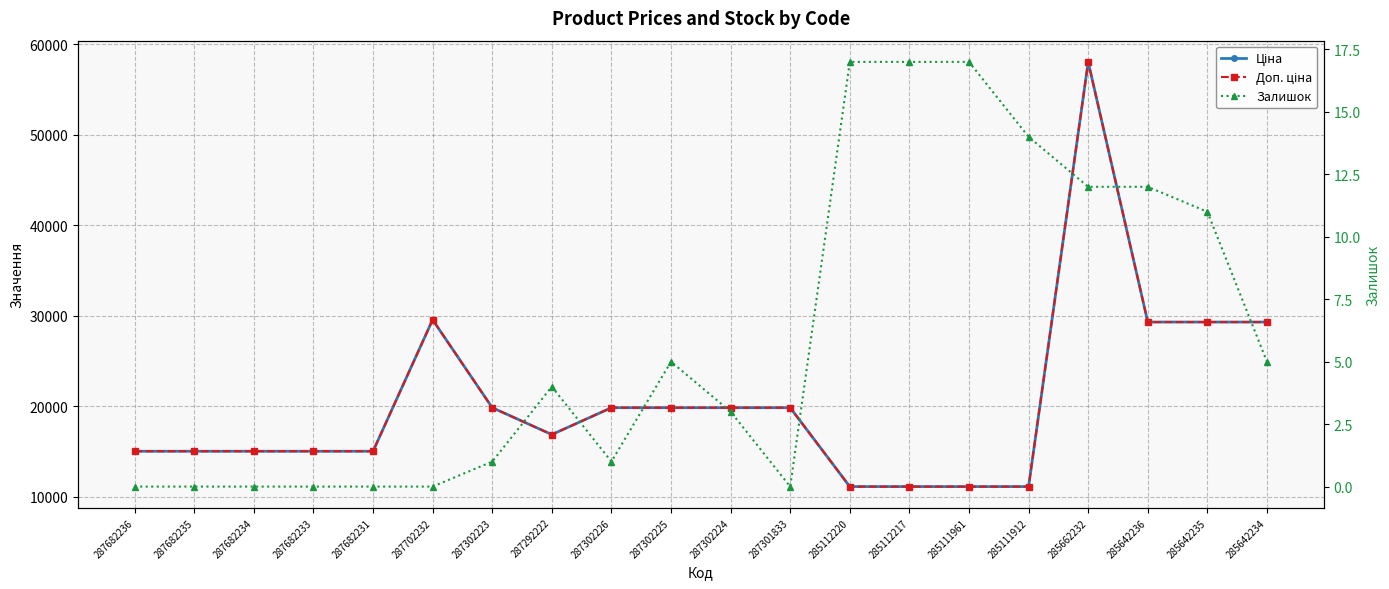

At which category does Ціна reach its first local valley?

287292222